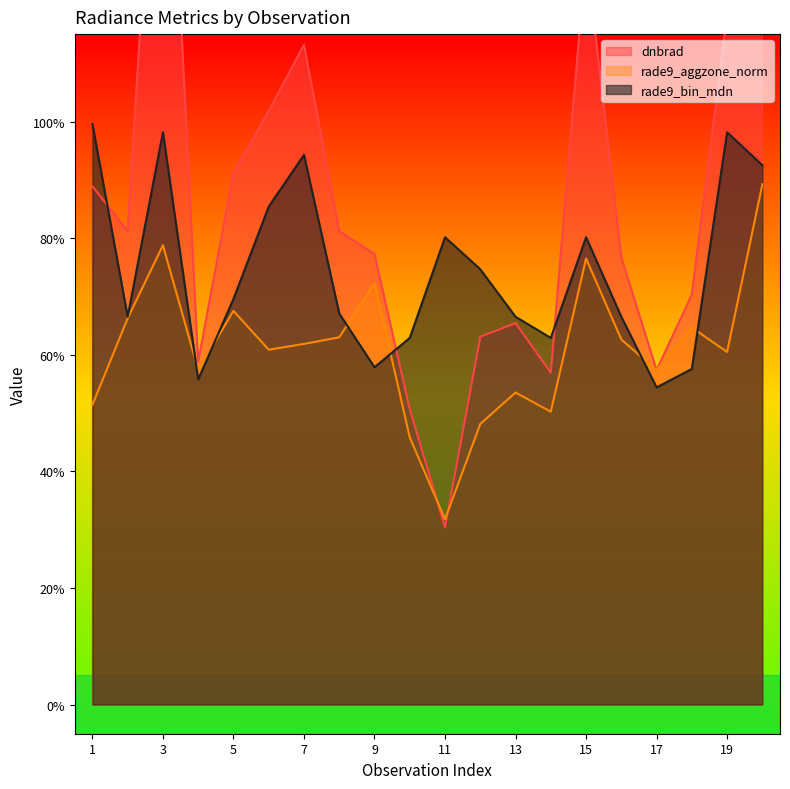

What is the difference between the maximum and minimum values in the rade9_bin_mdn series?

0.5